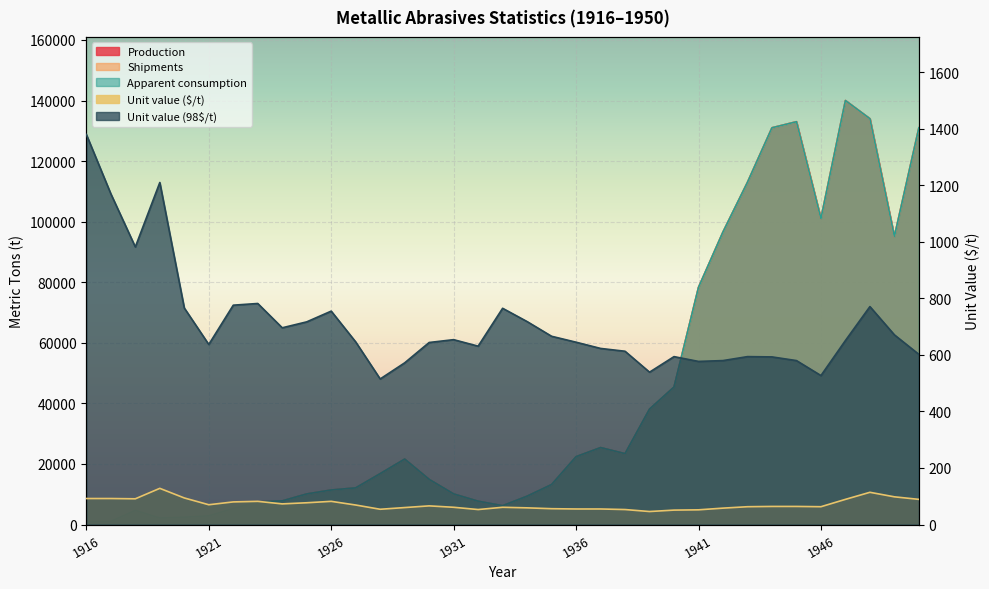

Reading left to right, what are all the values shown in this chart?

Production: 1916=973	1917=1020	1918=4670	1919=2140	1920=2410	1921=2870	1922=5270	1923=7470	1924=7800	1925=10100	1926=11400	1927=12100	1928=16800	1929=21600	1930=14900	1931=10100	1932=7700	1933=6210	1934=9360	1935=13200	1936=22400	1937=25400	1938=23400	1939=38100	1940=45400	1941=78300	1942=96600	1943=113000	1944=131000	1945=133000	1946=101000	1947=140000	1948=134000	1949=95100	1950=131000
Shipments: 1916=973	1917=1020	1918=4670	1919=2140	1920=2410	1921=2870	1922=5270	1923=7470	1924=7800	1925=10100	1926=11400	1927=12100	1928=16800	1929=21600	1930=14900	1931=10100	1932=7700	1933=6210	1934=9360	1935=13200	1936=22400	1937=25400	1938=23400	1939=38100	1940=45400	1941=78300	1942=96600	1943=113000	1944=131000	1945=133000	1946=101000	1947=140000	1948=134000	1949=95100	1950=131000
Apparent consumption: 1916=973	1917=1020	1918=4670	1919=2140	1920=2410	1921=2870	1922=5270	1923=7470	1924=7800	1925=10100	1926=11400	1927=12100	1928=16800	1929=21600	1930=14900	1931=10100	1932=7700	1933=6210	1934=9360	1935=13200	1936=22400	1937=25400	1938=23400	1939=38100	1940=45400	1941=78300	1942=96600	1943=113000	1944=131000	1945=133000	1946=101000	1947=140000	1948=134000	1949=95100	1950=131000
Unit value ($/t): 1916=92	1917=92	1918=91	1919=128	1920=94	1921=70	1922=80	1923=82	1924=73	1925=77	1926=82	1927=69	1928=54	1929=60	1930=66	1931=61	1932=53	1933=61	1934=59	1935=56	1936=55	1937=55	1938=53	1939=46	1940=51	1941=52	1942=58	1943=63	1944=64	1945=64	1946=63	1947=89	1948=114	1949=98	1950=89
Unit value (98$/t): 1916=1380	1917=1170	1918=982	1919=1210	1920=766	1921=637	1922=776	1923=782	1924=696	1925=717	1926=755	1927=646	1928=515	1929=572	1930=644	1931=654	1932=631	1933=765	1934=718	1935=666	1936=645	1937=623	1938=613	1939=539	1940=594	1941=577	1942=580	1943=594	1944=593	1945=580	1946=527	1947=651	1948=771	1949=671	1950=602